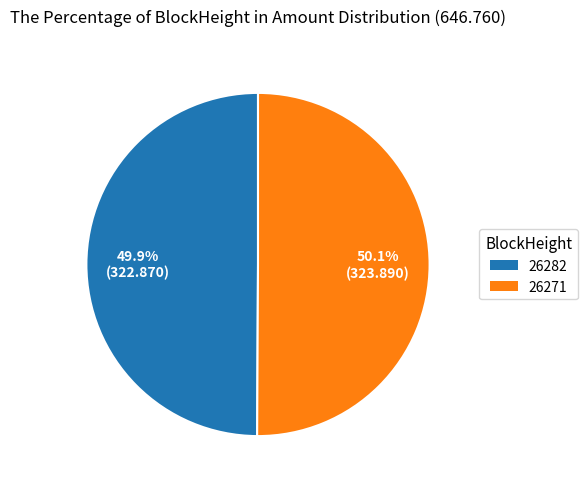

Is it true that 26271 is 91% of the pie?

False